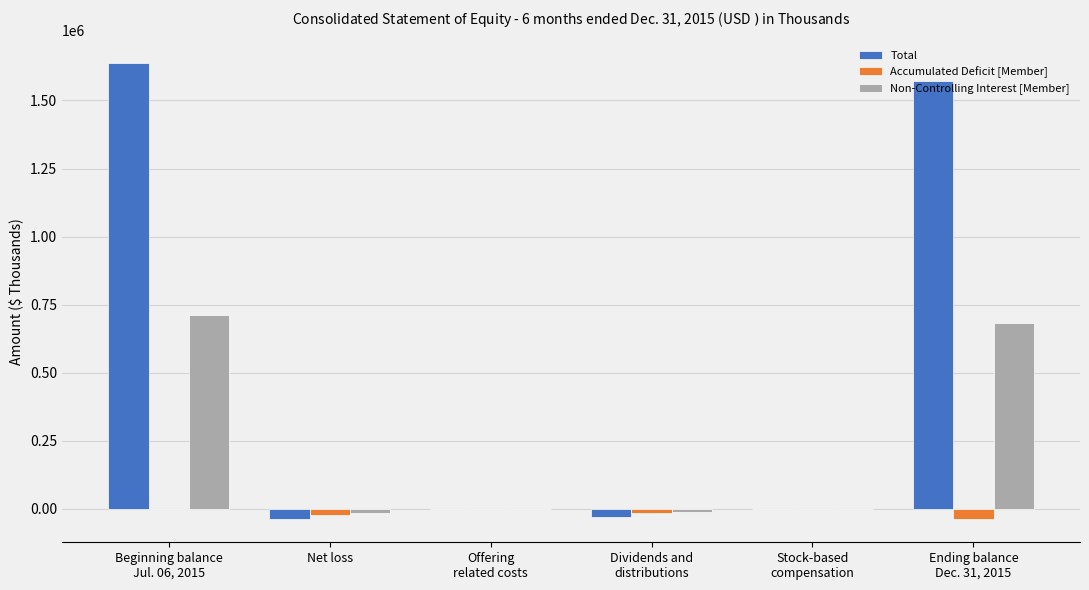

What is the difference between the Total values at Net loss and Offering
related costs?

38677